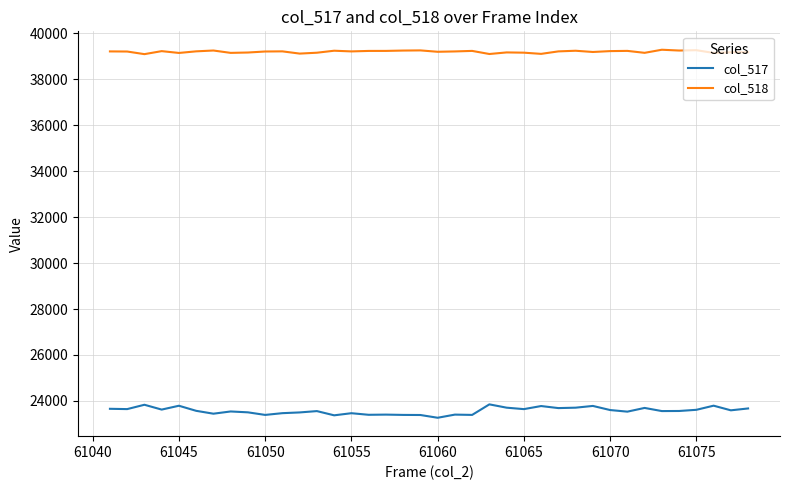

What is the average value of the col_518 series?

39204